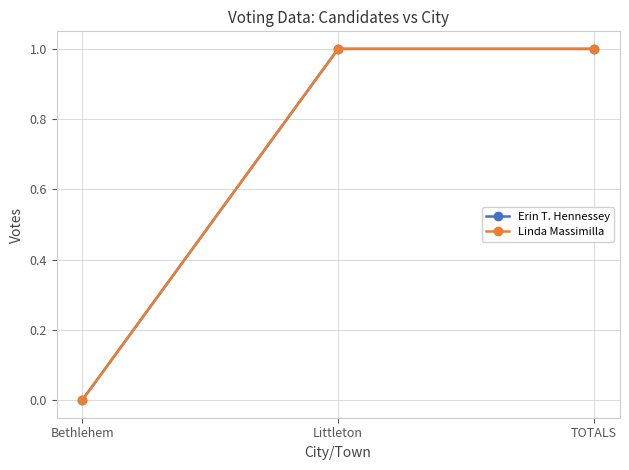

How many Erin T. Hennessey values are between 0 and 1?

3